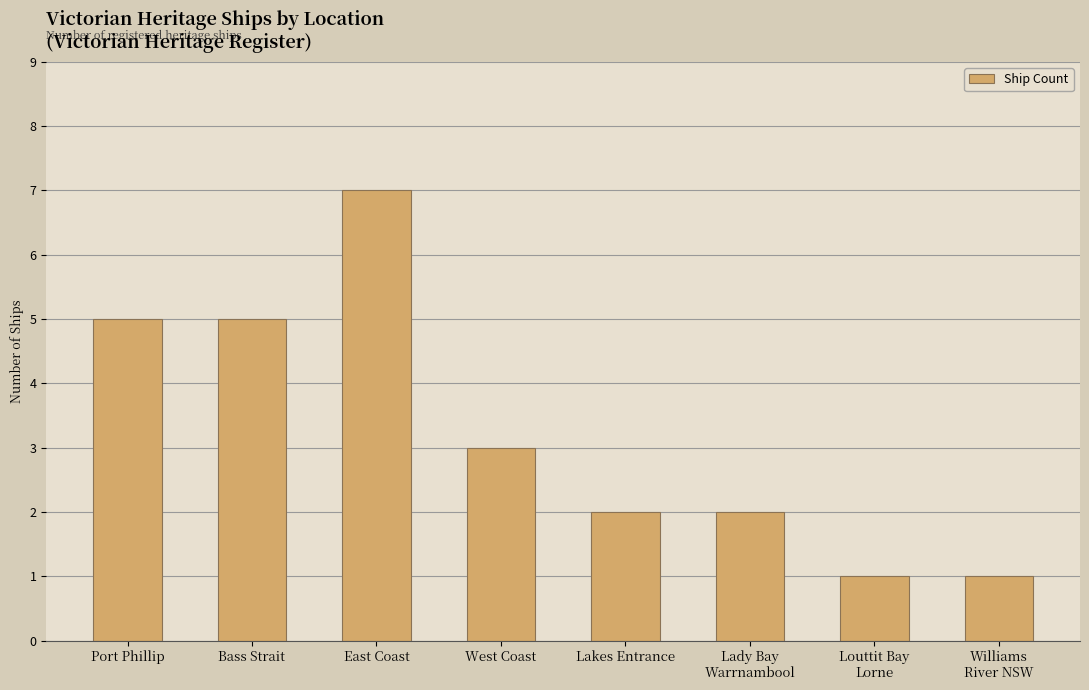

Are the bars grouped side by side (vs. stacked)?

No